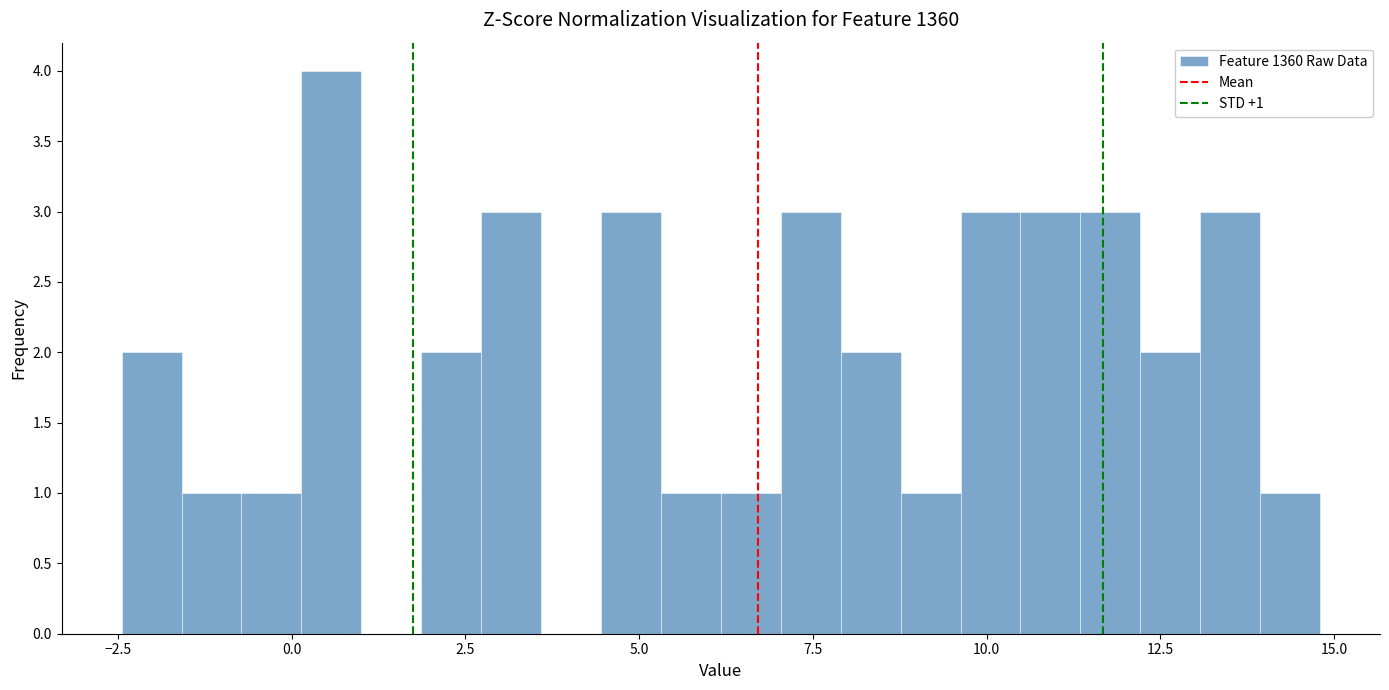

Around what value on the x-axis is the tallest bar? Give the approximate position of its centre, as read against the axis.

0.5